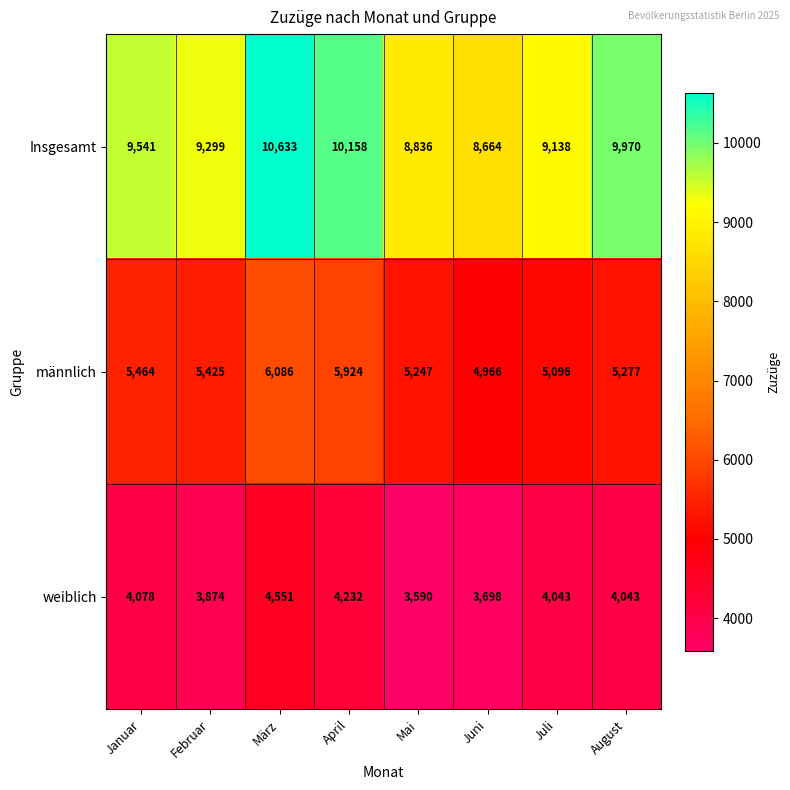

The value of Insgesamt at Januar is 16128. True or false?

False